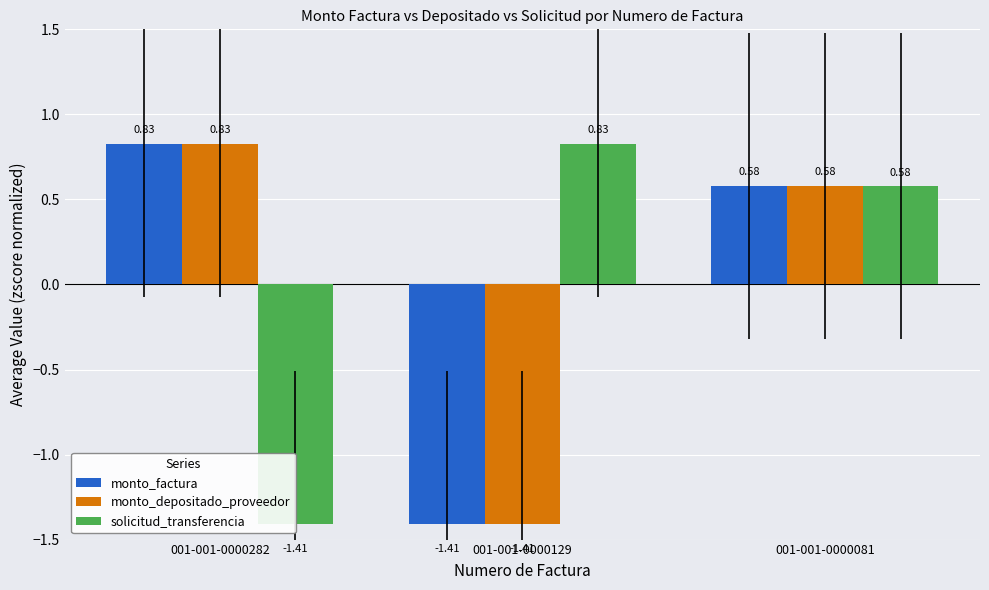

Which series changed the most between 001-001-0000282 and 001-001-0000081?

solicitud_transferencia